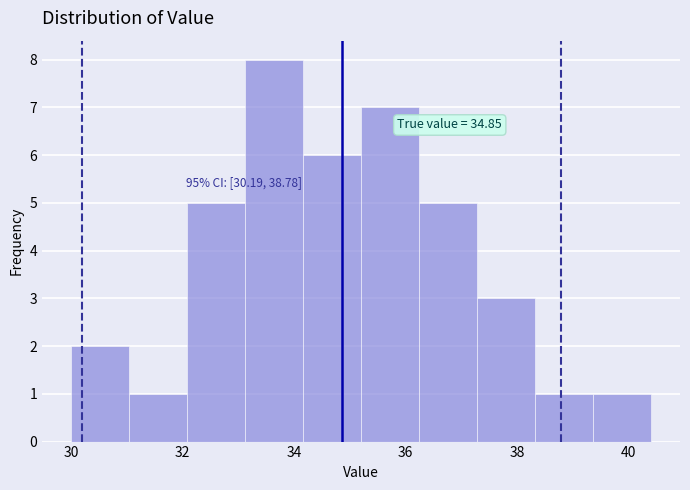

Which range on the x-axis has the tallest bar?

33.12 to 34.16